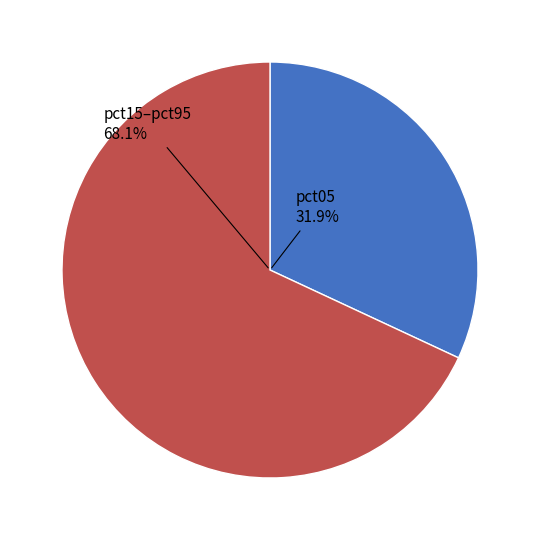

What percentage is the pct35 slice, to the nearest percent?

8%